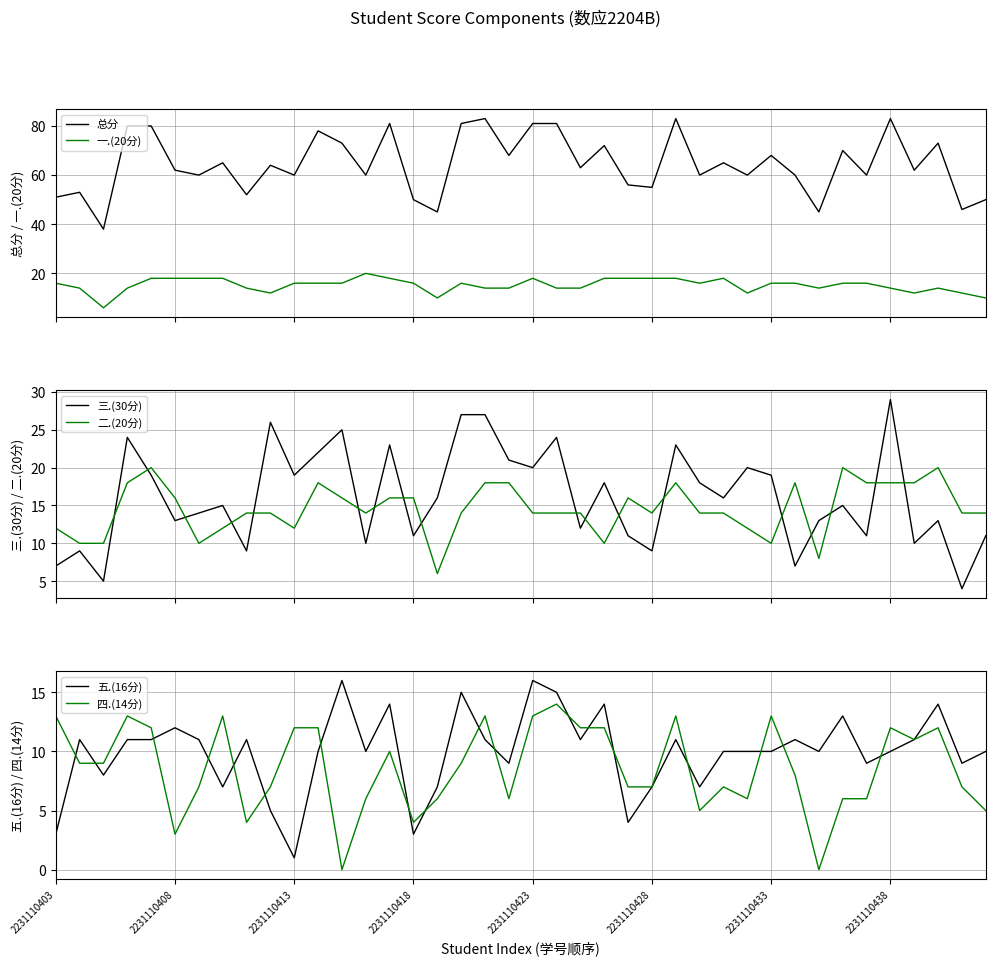

Reading left to right, what are all the values shown in this chart?

总分: 51	53	38	80	80	62	60	65	52	64	60	78	73	60	81	50	45	81	83	68	81	81	63	72	56	55	83	60	65	60	68	60	45	70	60	83	62	73	46	50
一.(20分): 16	14	6	14	18	18	18	18	14	12	16	16	16	20	18	16	10	16	14	14	18	14	14	18	18	18	18	16	18	12	16	16	14	16	16	14	12	14	12	10
三.(30分): 7	9	5	24	19	13	14	15	9	26	19	22	25	10	23	11	16	27	27	21	20	24	12	18	11	9	23	18	16	20	19	7	13	15	11	29	10	13	4	11
二.(20分): 12	10	10	18	20	16	10	12	14	14	12	18	16	14	16	16	6	14	18	18	14	14	14	10	16	14	18	14	14	12	10	18	8	20	18	18	18	20	14	14
五.(16分): 3	11	8	11	11	12	11	7	11	5	1	10	16	10	14	3	7	15	11	9	16	15	11	14	4	7	11	7	10	10	10	11	10	13	9	10	11	14	9	10
四.(14分): 13	9	9	13	12	3	7	13	4	7	12	12	0	6	10	4	6	9	13	6	13	14	12	12	7	7	13	5	7	6	13	8	0	6	6	12	11	12	7	5